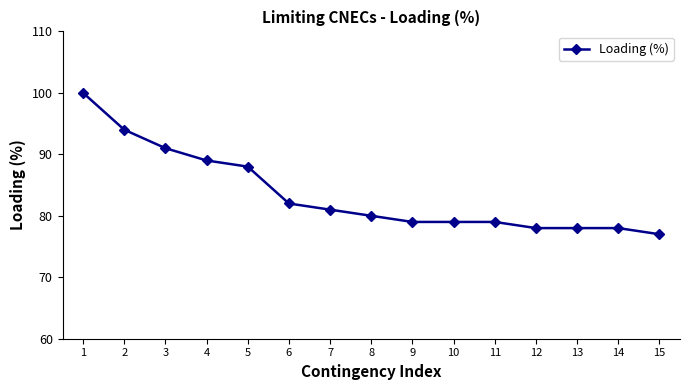

Does the chart display data point markers on the line(s)?

Yes